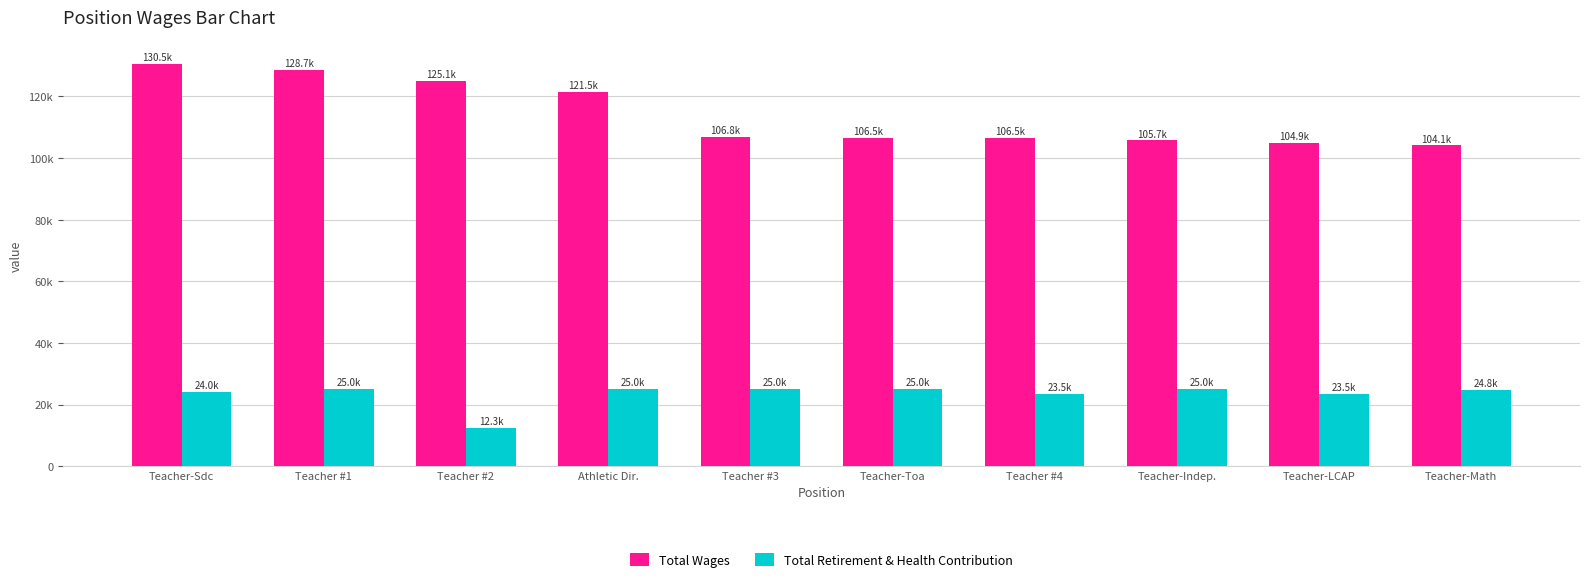

What are all the series names shown in the legend?

Total Wages, Total Retirement & Health Contribution